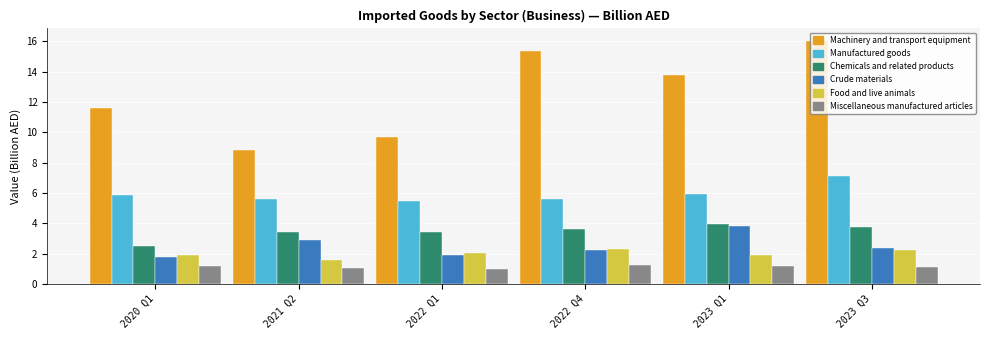

What is the sum of all Machinery and transport equipment values?

75.4